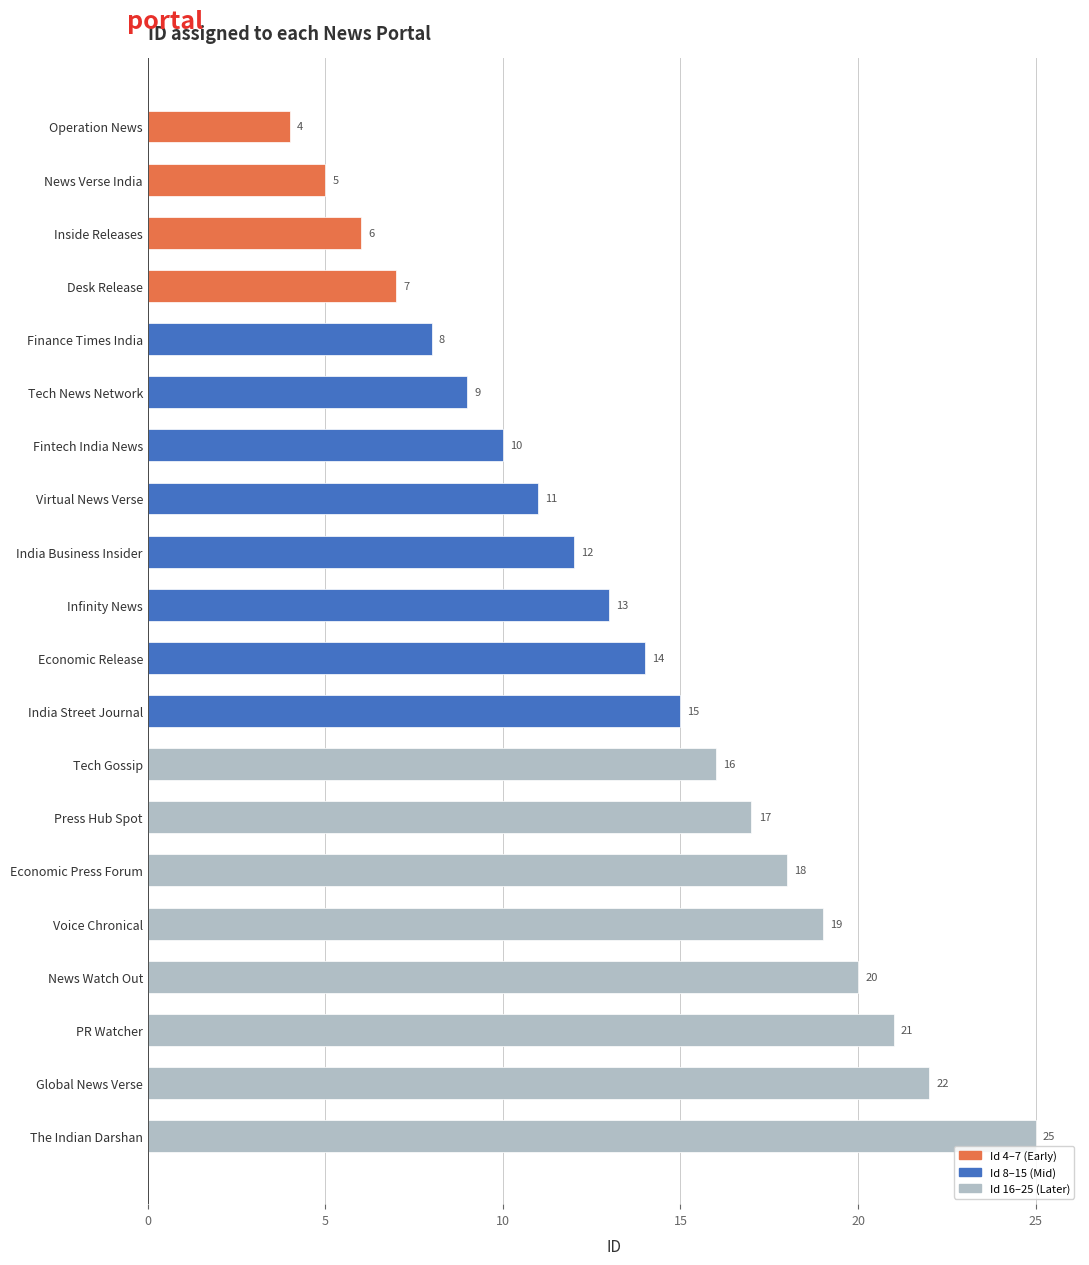

True or false: the data shows 5 at News Verse India.

True